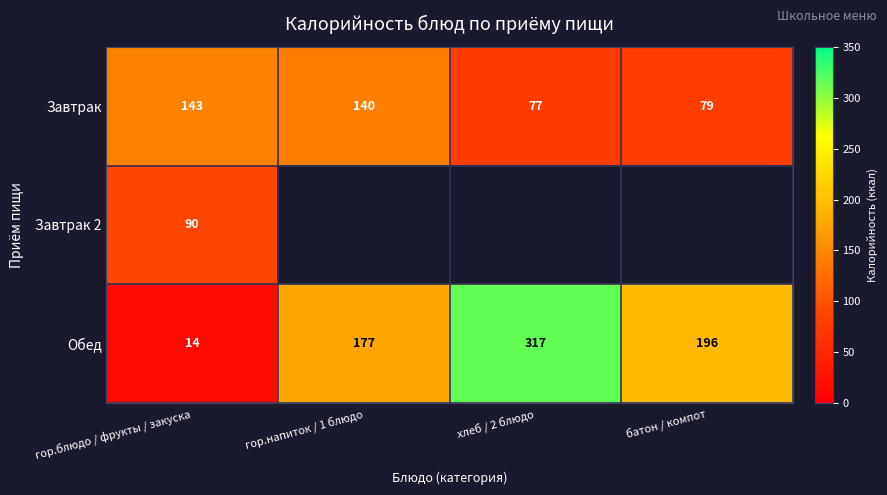

What is the sum of all Завтрак values?

439